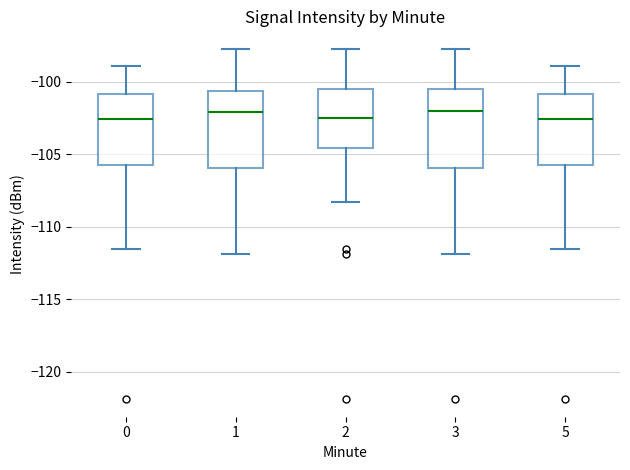

Reading left to right, transcribe this box plot: for each box, give where its median line is, the range the box spans, and where its two whiskers end, as read against the y-axis. The values are not printed on the chart, so give them approximately, as read against the axis.

0: median -102.5, box -105.5 to -101.0, whiskers -111.5 to -99.0
1: median -102.0, box -106.0 to -100.5, whiskers -112.0 to -97.5
2: median -102.5, box -104.5 to -100.5, whiskers -108.5 to -97.5
3: median -102.0, box -106.0 to -100.5, whiskers -112.0 to -97.5
5: median -102.5, box -105.5 to -101.0, whiskers -111.5 to -99.0